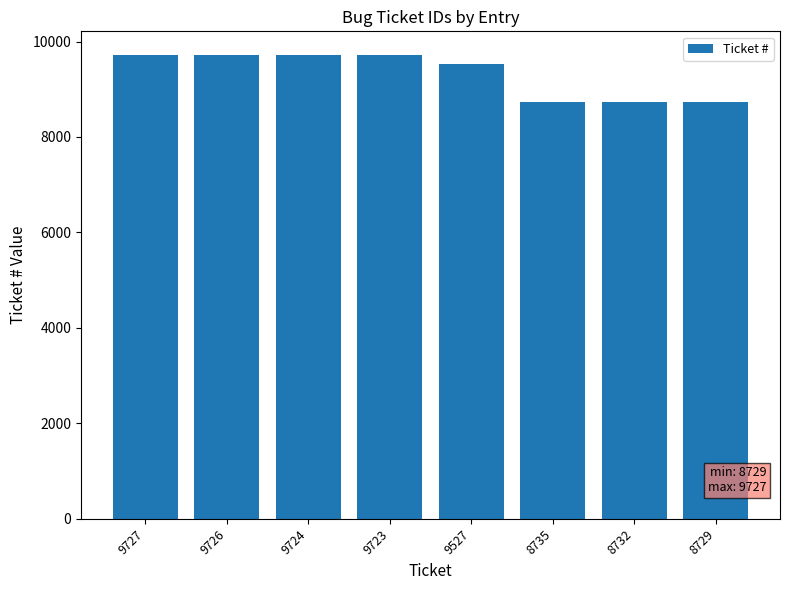

True or false: the data shows 9723 at 9723.

True